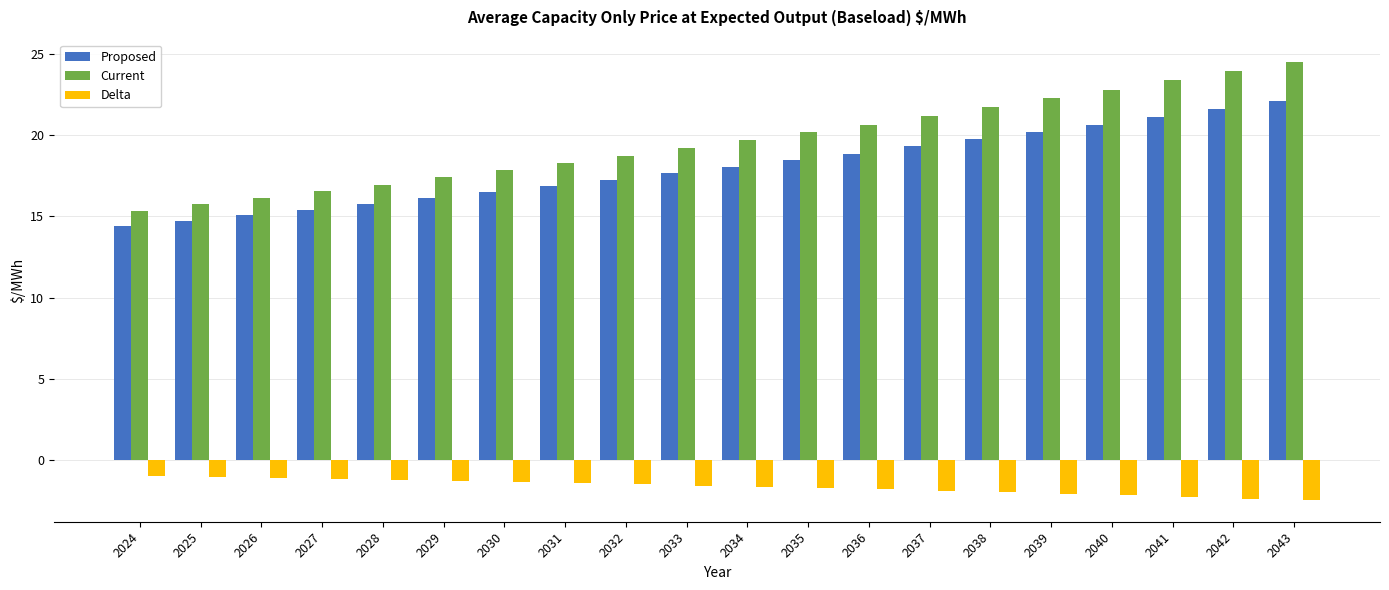

What is the value of the Proposed bar at the 3rd from the left?

15.1